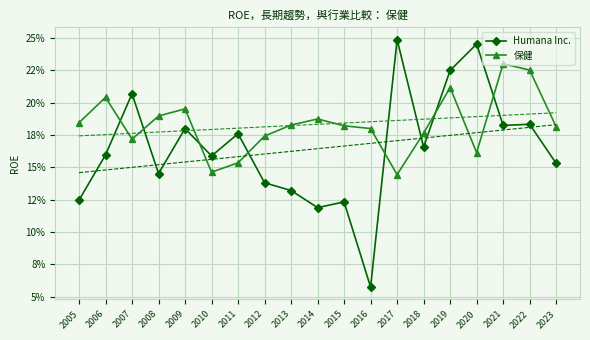

True or false: Humana Inc. and 保健 intersect in this chart.

True